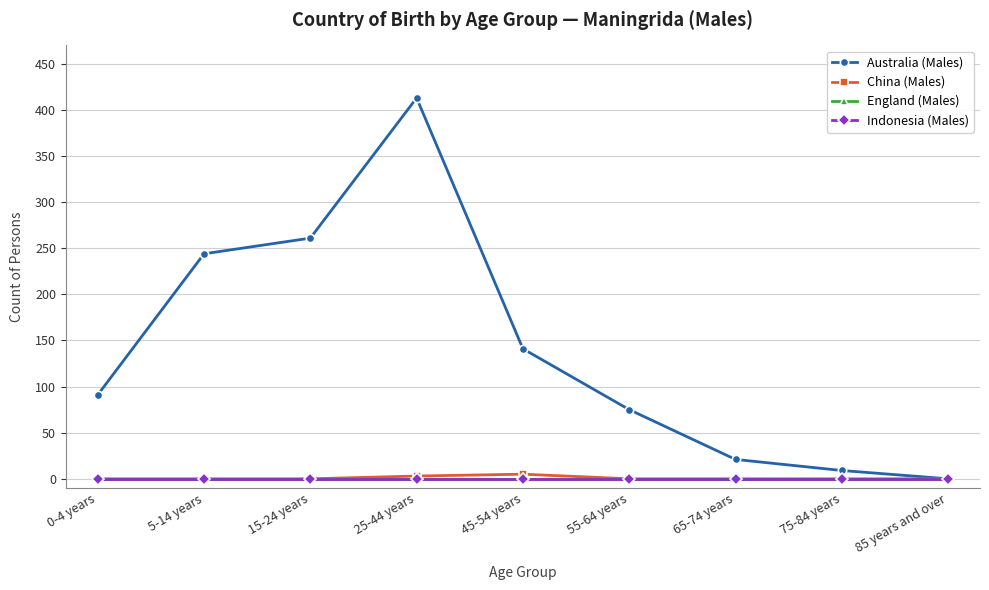

Rank the series at 75-84 years from highest to lowest value.

Australia (Males), China (Males), England (Males), Indonesia (Males)